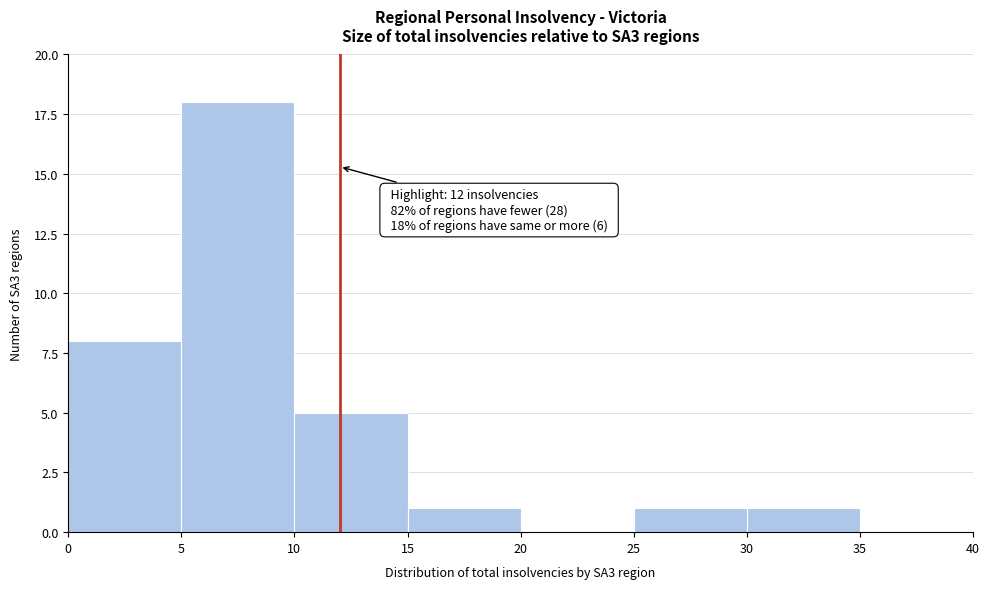

Over which range of the x-axis is the bar tallest?

5 to 10